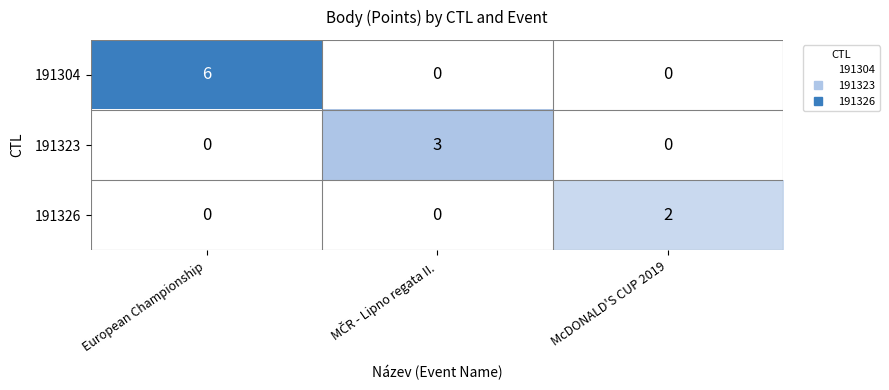

Is it true that 191323 equals 0 at European Championship?

True